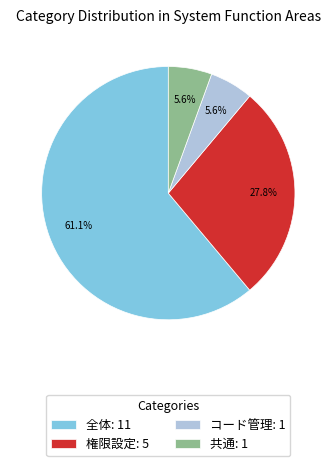

How many slices are in this pie chart?

4